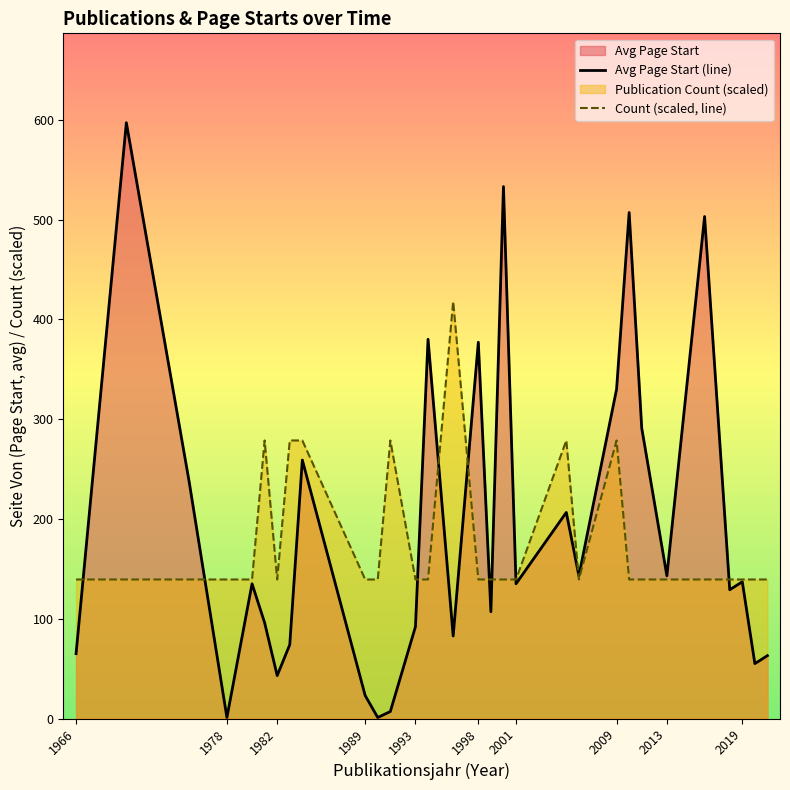

List the series in order of their peak value, highest first.

Avg Page Start (line), Count (scaled, line)